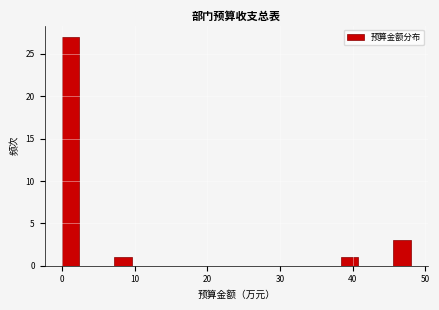

Around what value on the x-axis is the tallest bar? Give the approximate position of its centre, as read against the axis.

1